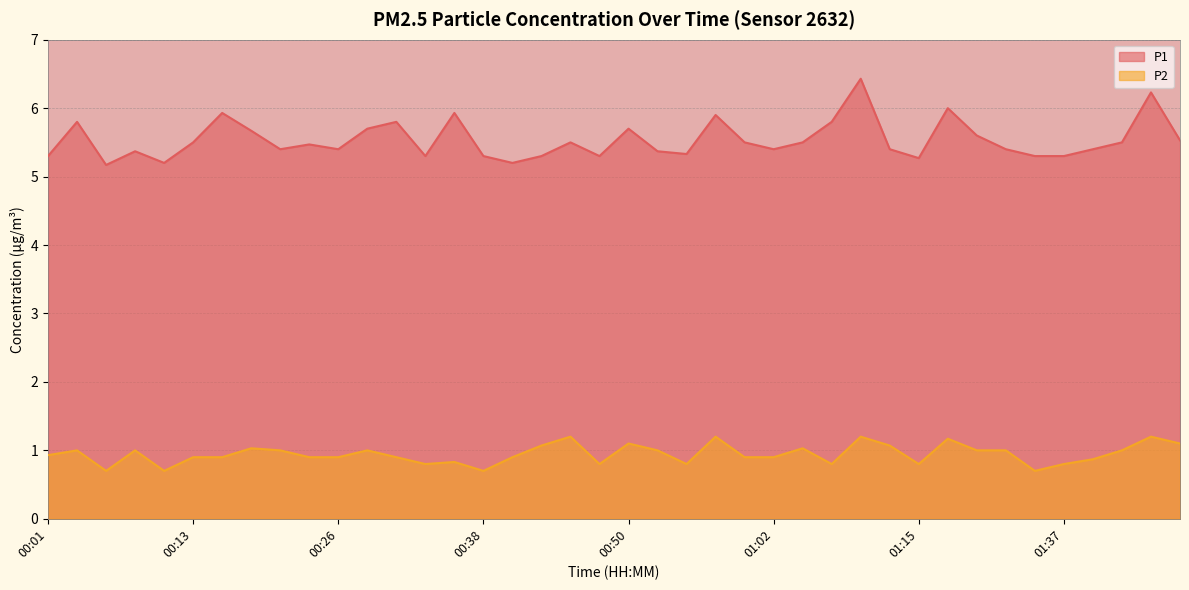

Where is the first local minimum for P1?

00:06